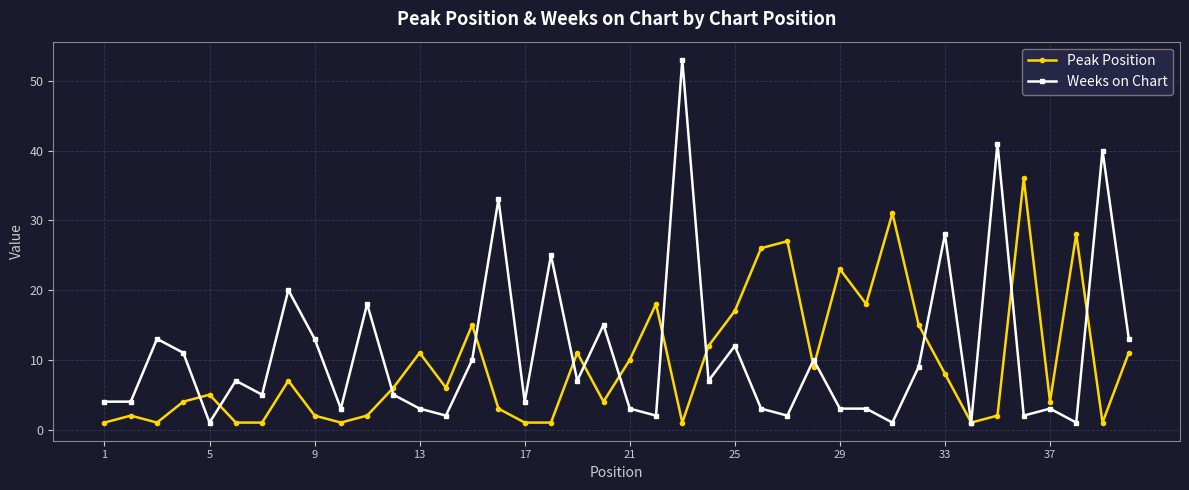

True or false: Weeks on Chart has more than 1 points higher than both neighbors.

True